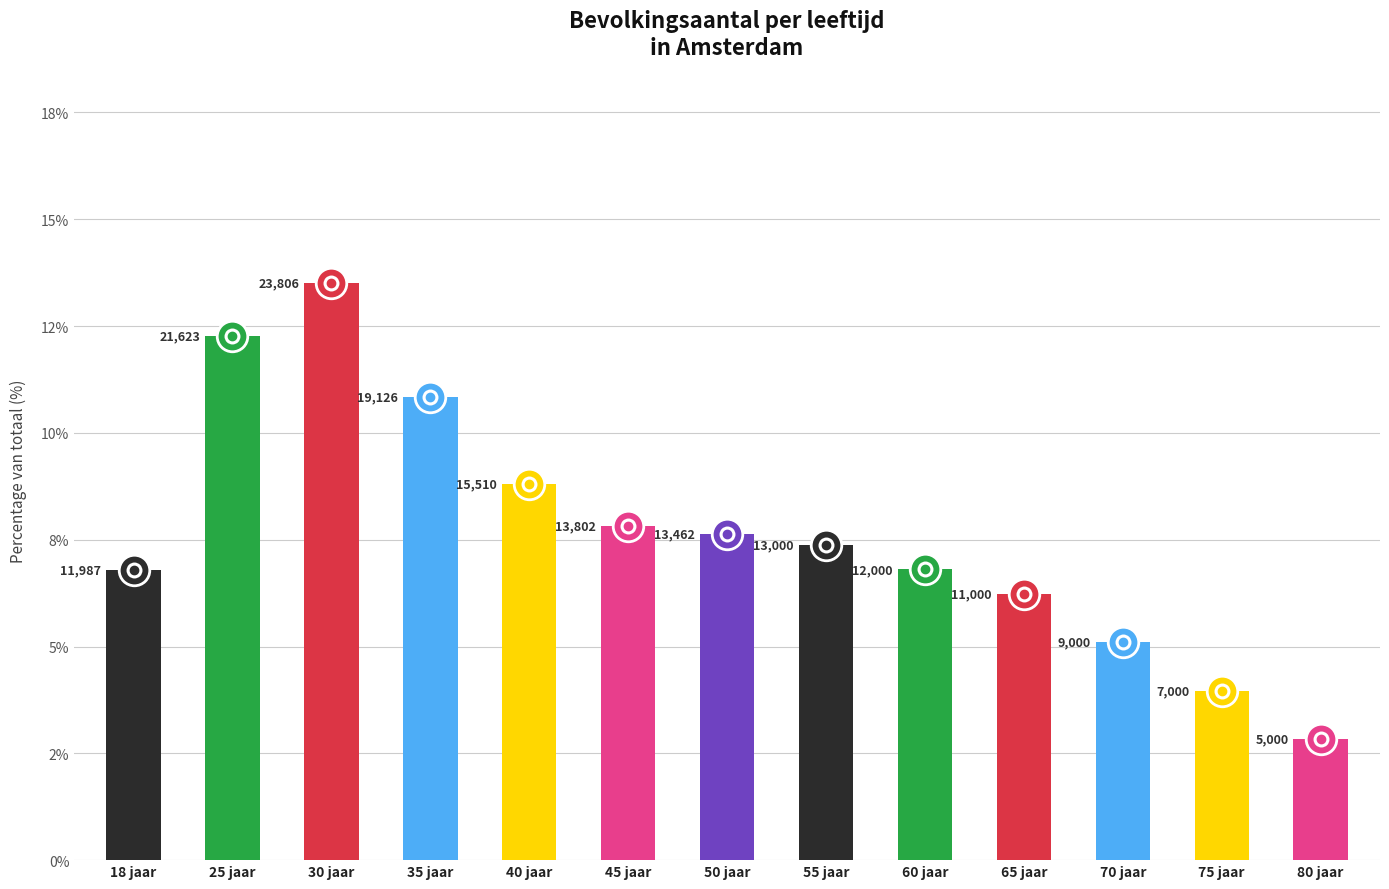

Reading right to left, extract all data points from this chart.

2.8	4.0	5.1	6.2	6.8	7.4	7.6	7.8	8.8	10.8	13.5	12.3	6.8